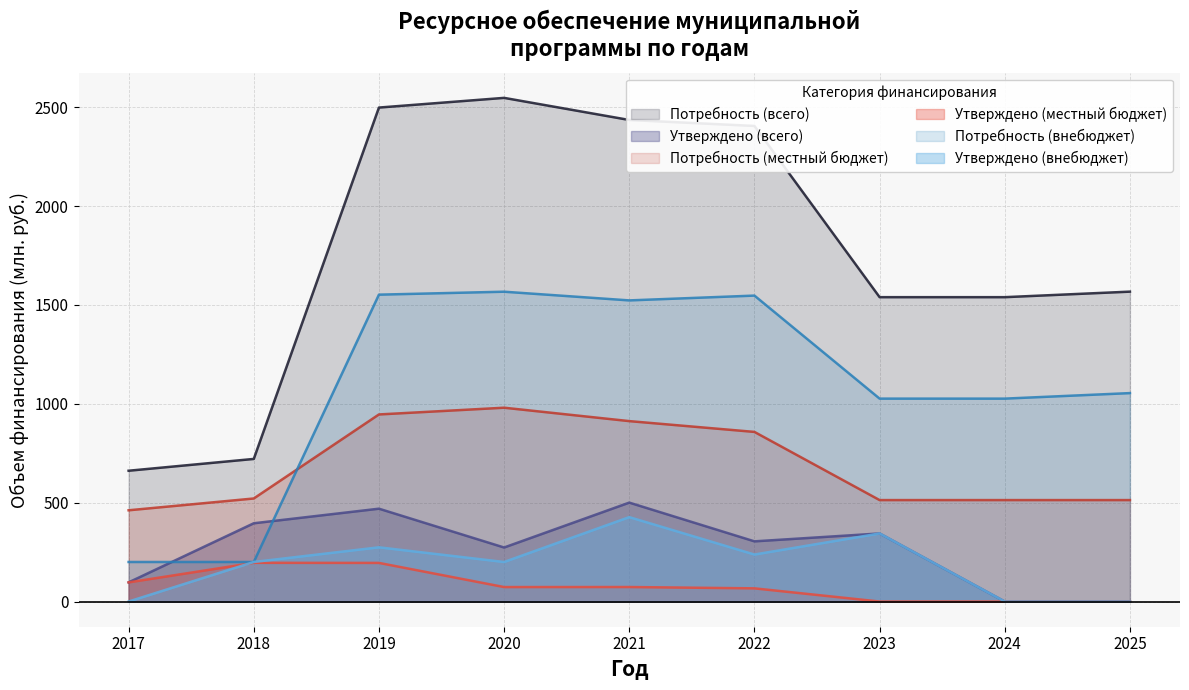

What is the difference between the maximum and second lowest values in the Потребность (внебюджет) series?

1366.7